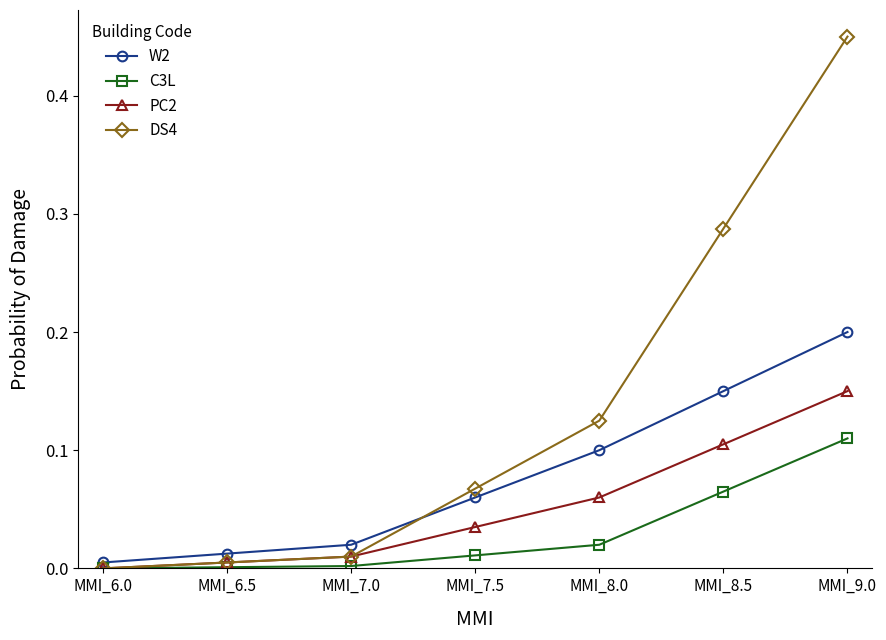

How many positive values does the DS4 series have?

6